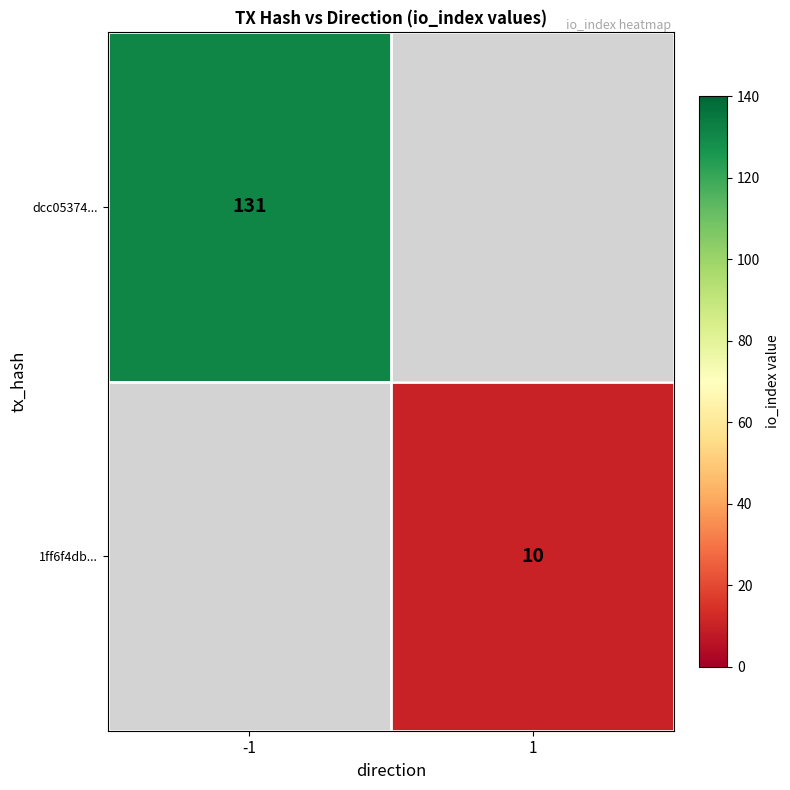

The 1ff6f4db... series shows 10 at 1. True or false?

True